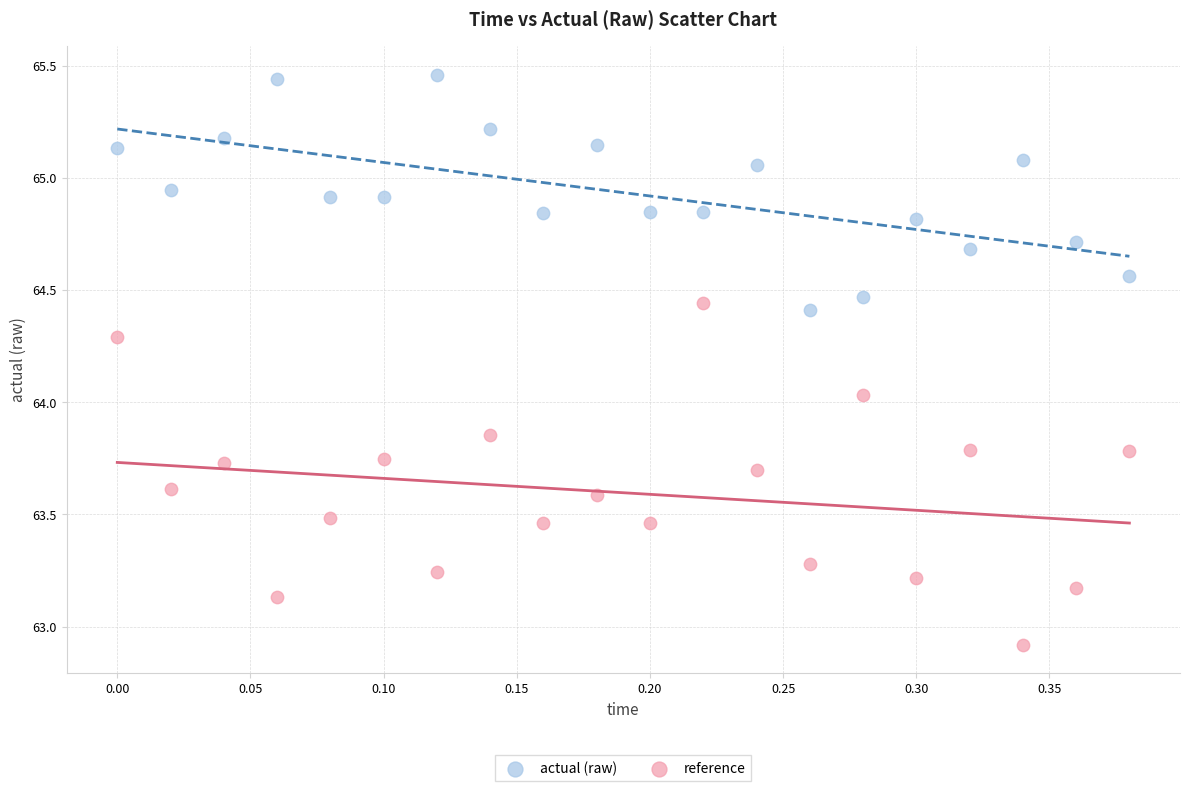

In the reference series, what Y value is closest to 63?

62.9